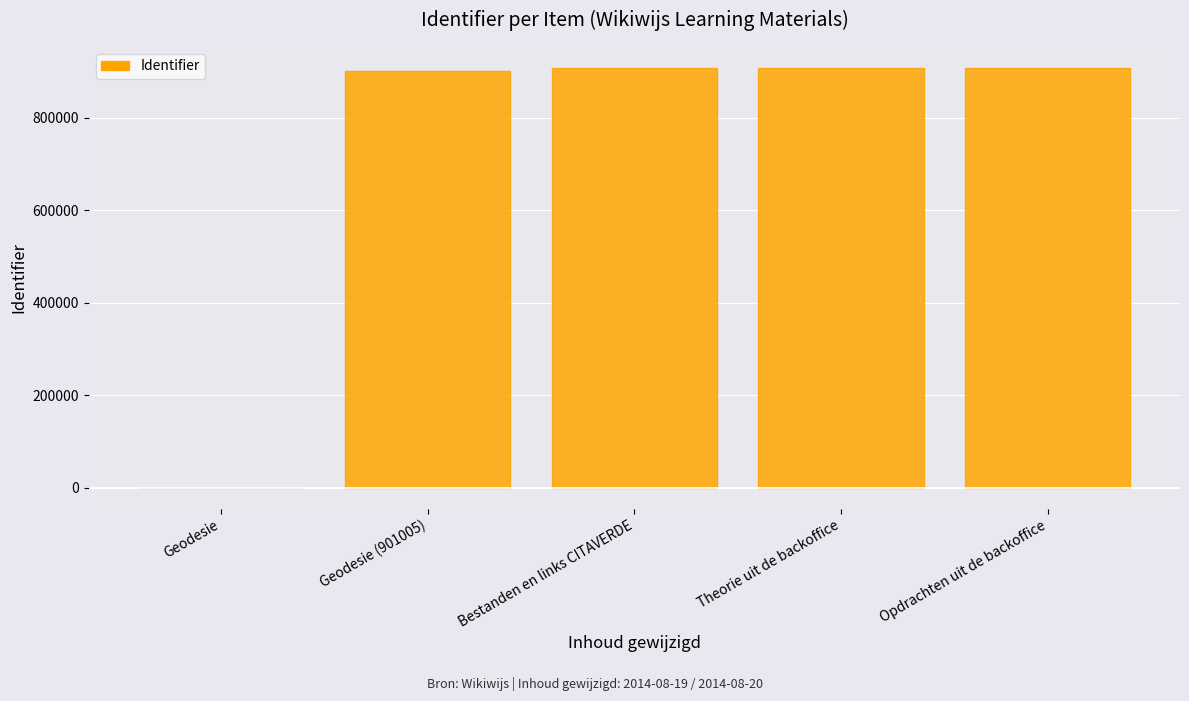

What is the change in value from Geodesie to Opdrachten uit de backoffice?

+907579